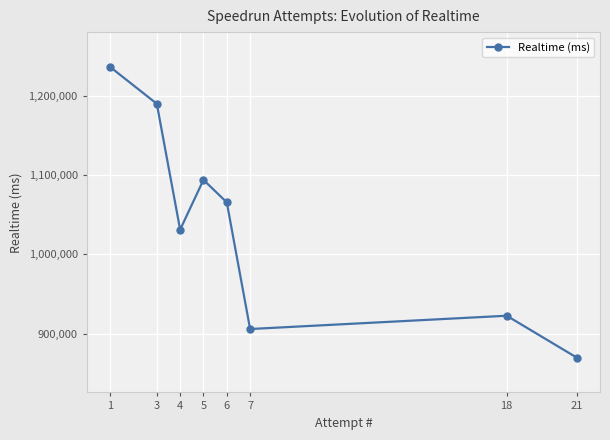

At which label does the data first exceed 1065575?

1